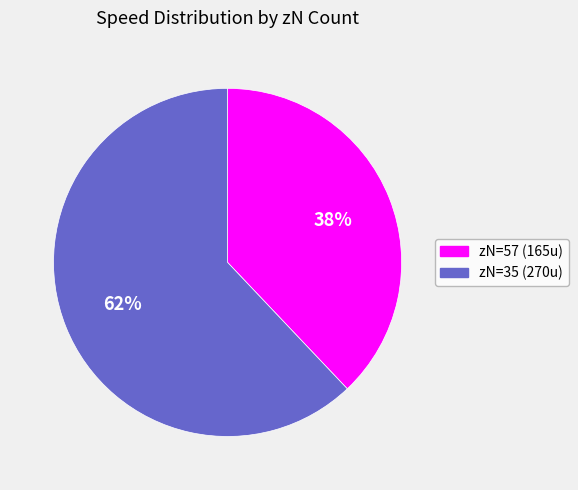

Is there any slice that represents more than half of the pie?

Yes